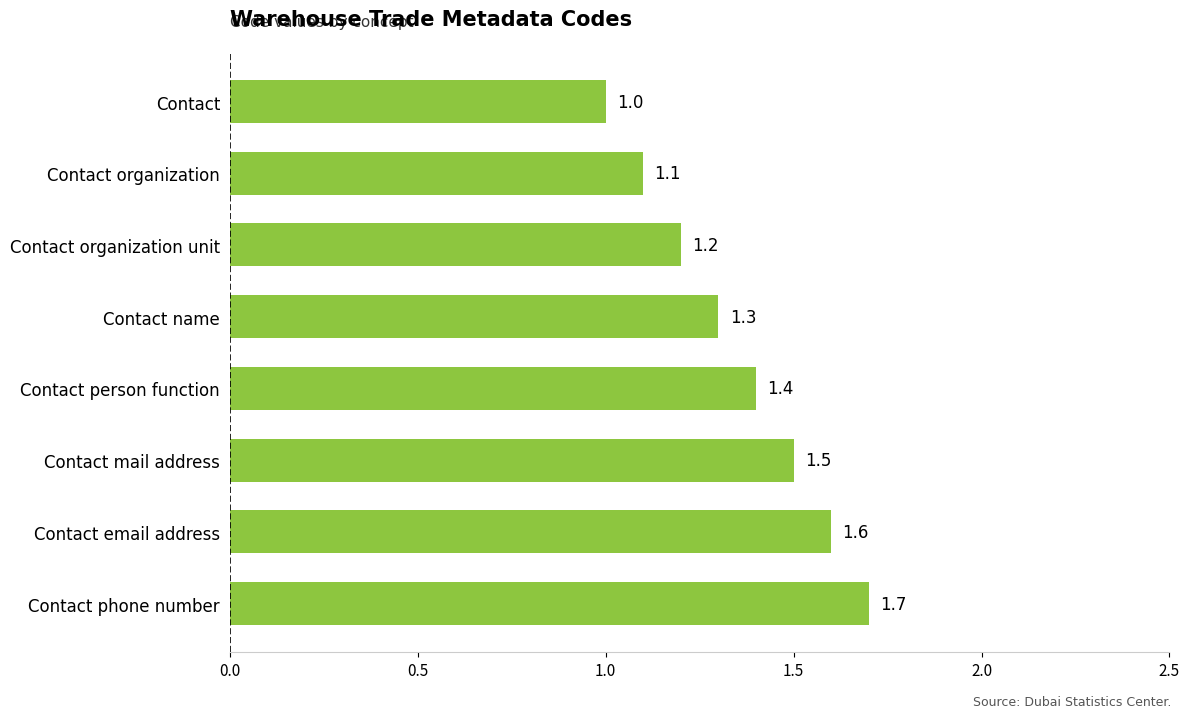

At which label is the value closest to 1?

Contact